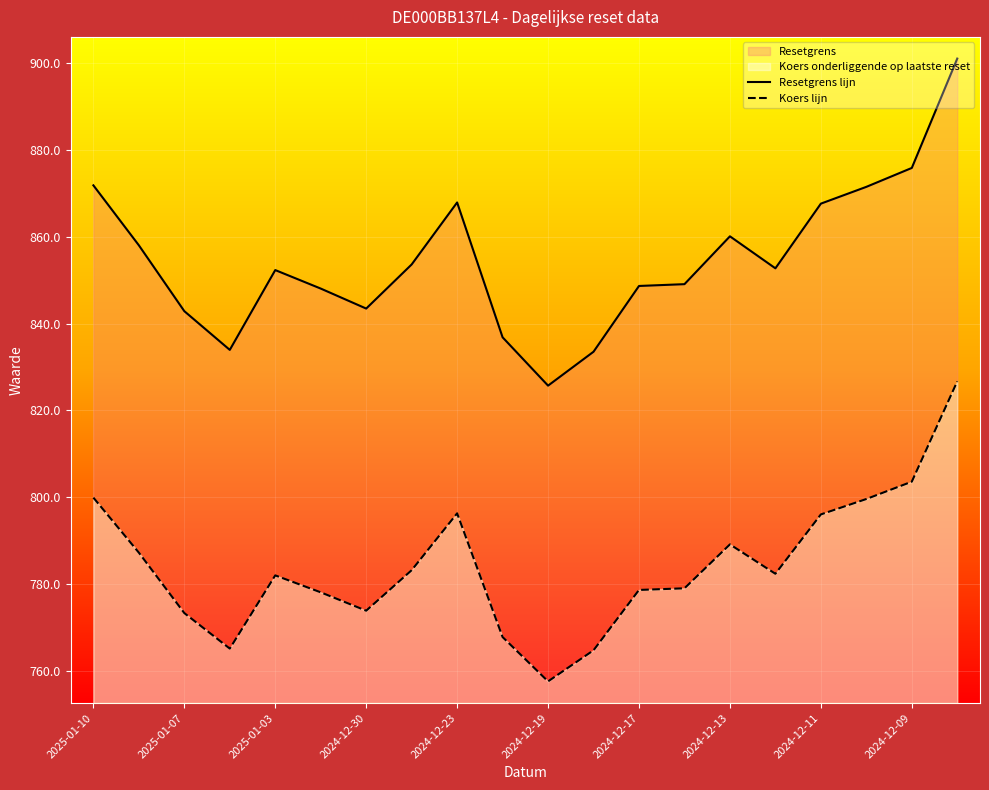

Reading left to right, what are all the values shown in this chart?

Resetgrens lijn: 871.9	858.1	842.9	834.0	852.4	848.1	843.5	853.7	867.9	836.9	825.7	833.5	848.7	849.1	860.1	852.8	867.7	871.5	875.9	901.1
Koers lijn: 799.9	787.2	773.3	765.1	782.0	778.1	773.8	783.2	796.3	767.8	757.5	764.7	778.6	779.0	789.1	782.4	796.0	799.6	803.6	826.7